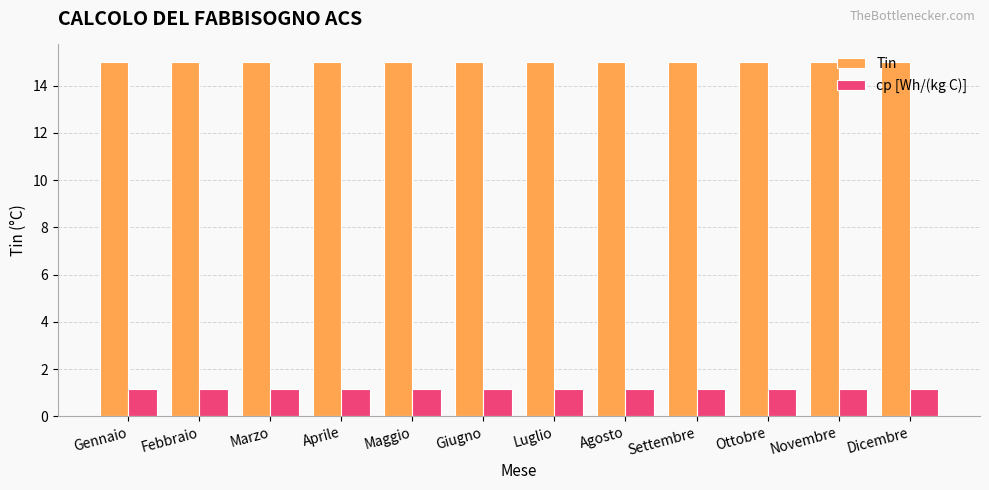

The value of Tin at Dicembre is 3.2. True or false?

False